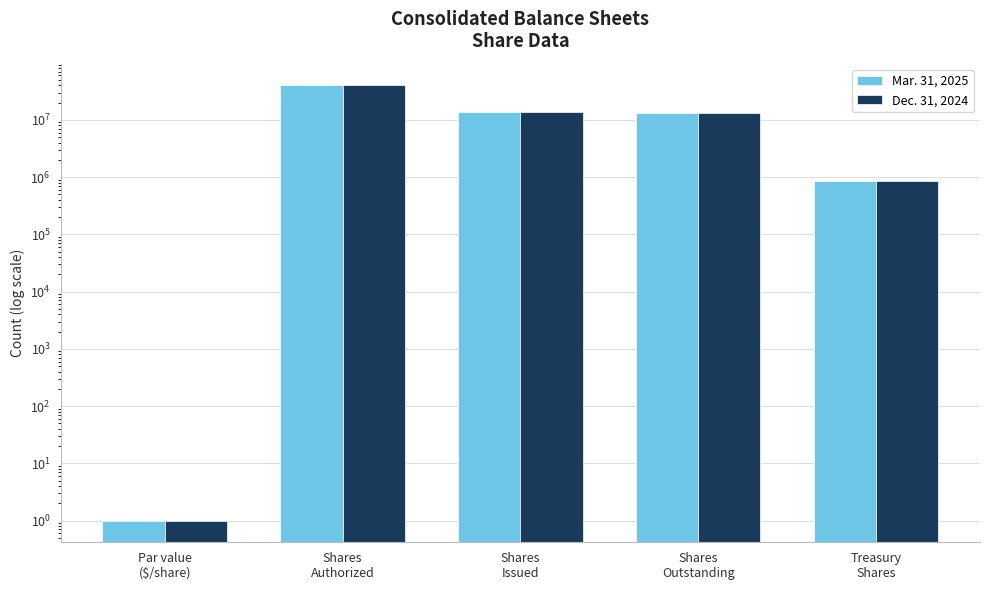

How many data points in Mar. 31, 2025 are less than 12950295?

2